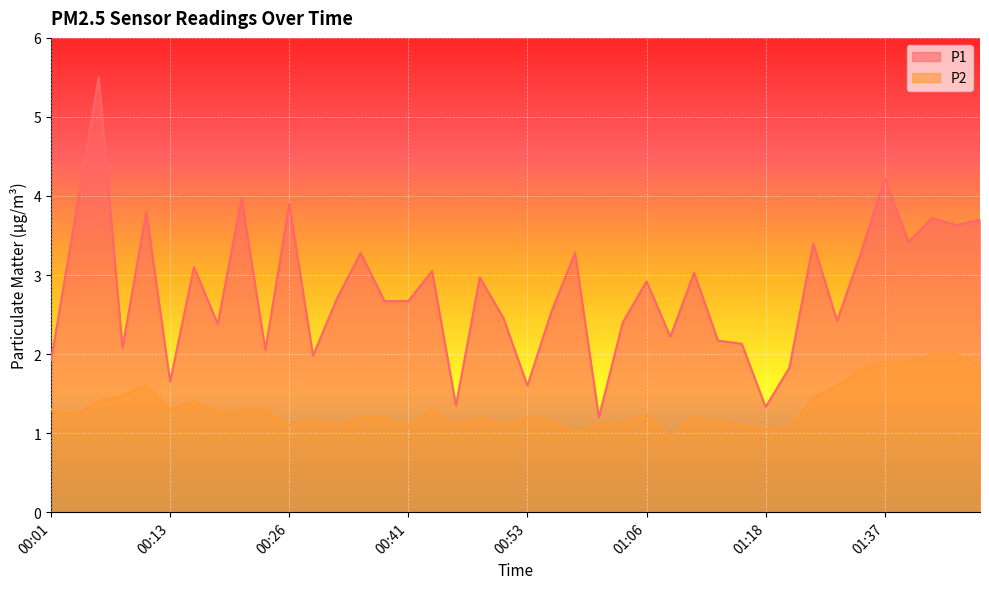

Which label corresponds to the smallest value in the chart?

01:08